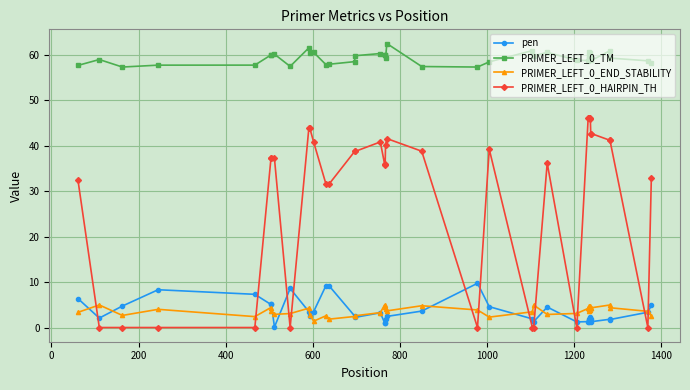

What is the difference between the maximum and minimum values in the PRIMER_LEFT_0_END_STABILITY series?

3.6